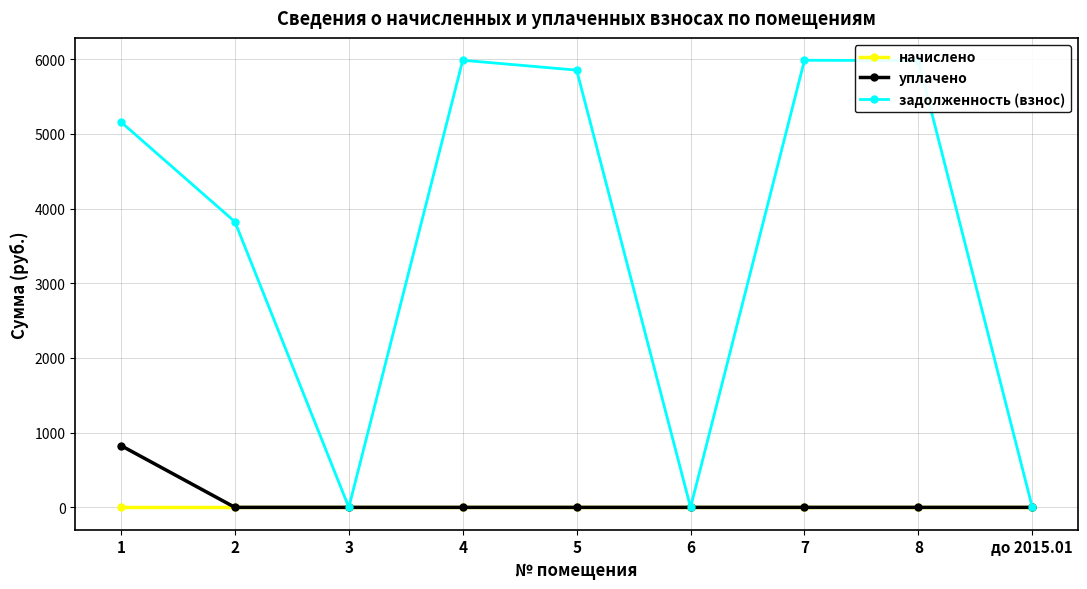

At how many categories does at least one series exceed 2325?

6